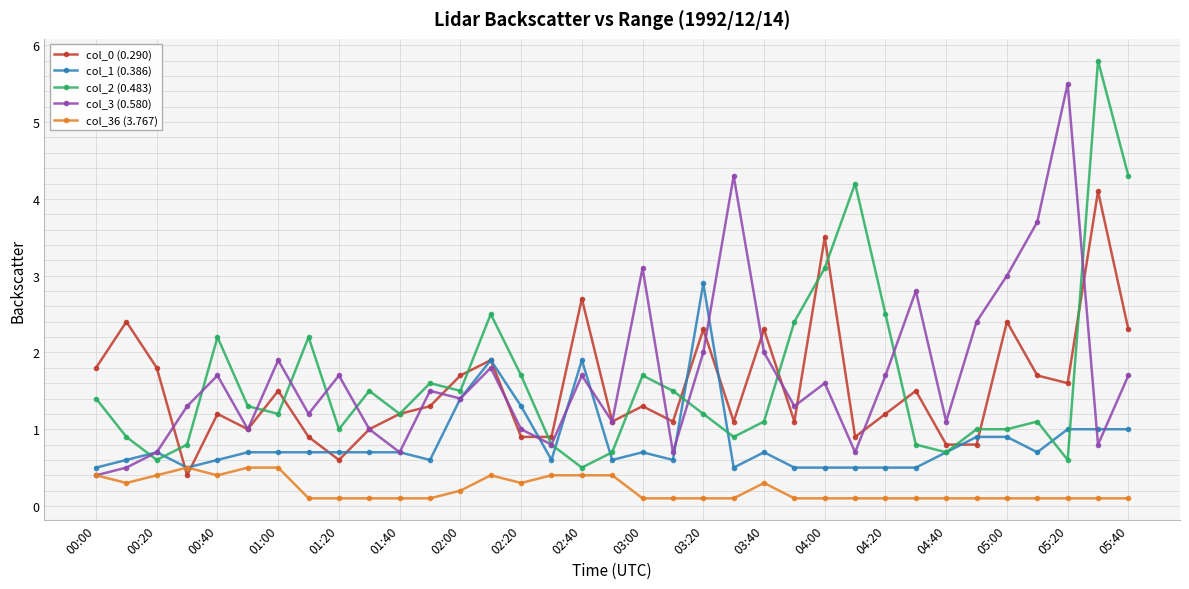

Reading left to right, what are all the values shown in this chart?

col_0 (0.290): 1.8	2.4	1.8	0.4	1.2	1.0	1.5	0.9	0.6	1.0	1.2	1.3	1.7	1.9	0.9	0.9	2.7	1.1	1.3	1.1	2.3	1.1	2.3	1.1	3.5	0.9	1.2	1.5	0.8	0.8	2.4	1.7	1.6	4.1	2.3
col_1 (0.386): 0.5	0.6	0.7	0.5	0.6	0.7	0.7	0.7	0.7	0.7	0.7	0.6	1.4	1.9	1.3	0.6	1.9	0.6	0.7	0.6	2.9	0.5	0.7	0.5	0.5	0.5	0.5	0.5	0.7	0.9	0.9	0.7	1.0	1.0	1.0
col_2 (0.483): 1.4	0.9	0.6	0.8	2.2	1.3	1.2	2.2	1.0	1.5	1.2	1.6	1.5	2.5	1.7	0.8	0.5	0.7	1.7	1.5	1.2	0.9	1.1	2.4	3.1	4.2	2.5	0.8	0.7	1.0	1.0	1.1	0.6	5.8	4.3
col_3 (0.580): 0.4	0.5	0.7	1.3	1.7	1.0	1.9	1.2	1.7	1.0	0.7	1.5	1.4	1.8	1.0	0.8	1.7	1.1	3.1	0.7	2.0	4.3	2.0	1.3	1.6	0.7	1.7	2.8	1.1	2.4	3.0	3.7	5.5	0.8	1.7
col_36 (3.767): 0.4	0.3	0.4	0.5	0.4	0.5	0.5	0.1	0.1	0.1	0.1	0.1	0.2	0.4	0.3	0.4	0.4	0.4	0.1	0.1	0.1	0.1	0.3	0.1	0.1	0.1	0.1	0.1	0.1	0.1	0.1	0.1	0.1	0.1	0.1